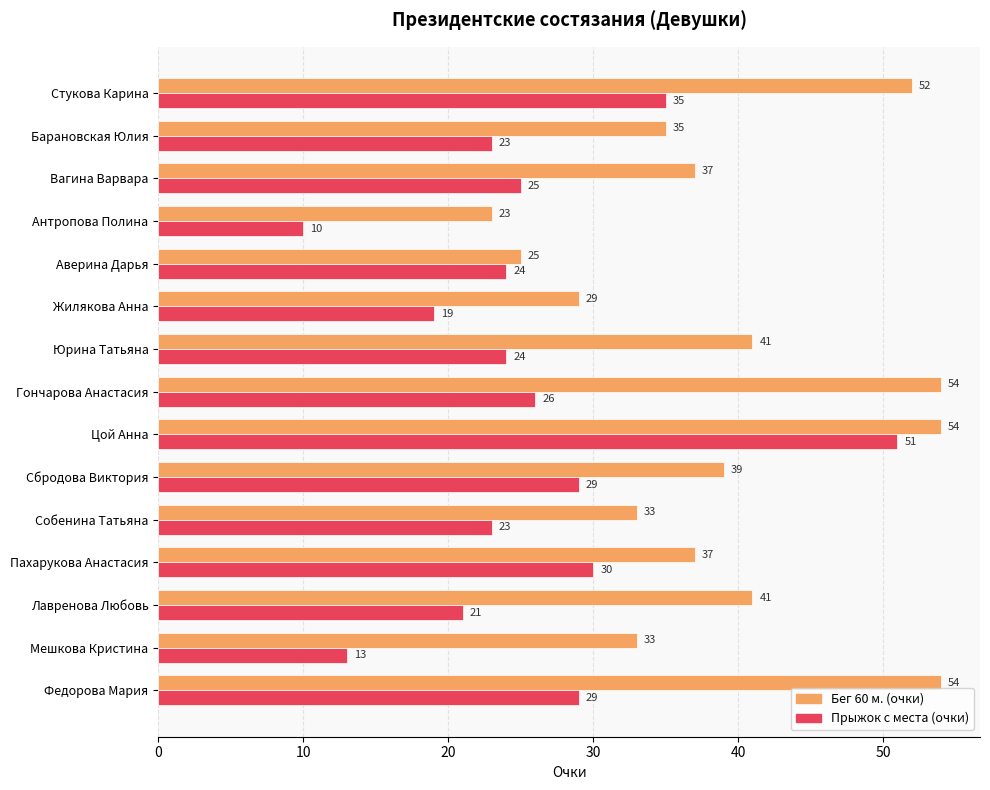

Where is Прыжок с места (очки) nearest to the value 30?

Пахарукова Анастасия